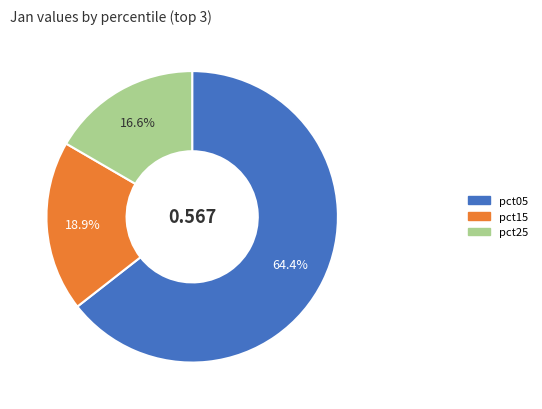

To the nearest percent, what is the difference between the largest and smallest slice percentages?

48%